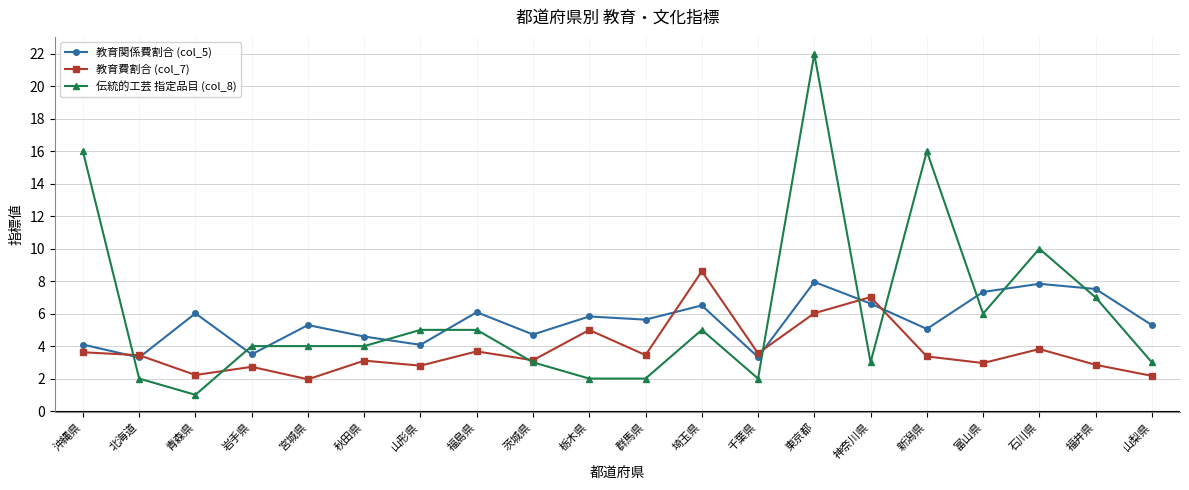

Count the number of categories in the chart.

20